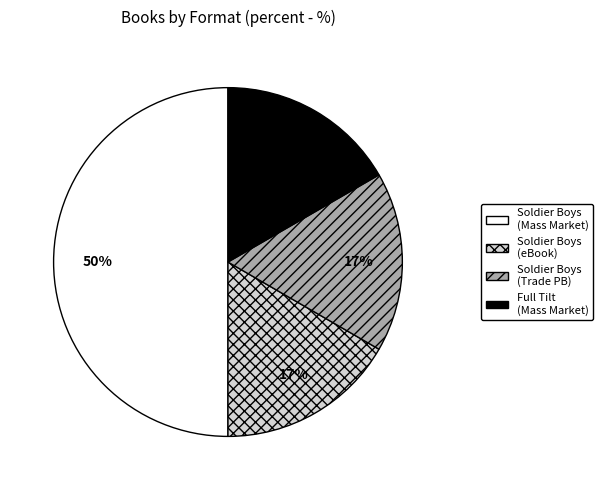

Combined, do Soldier Boys (Trade PB) and Soldier Boys (Mass Market) account for over 50%?

Yes